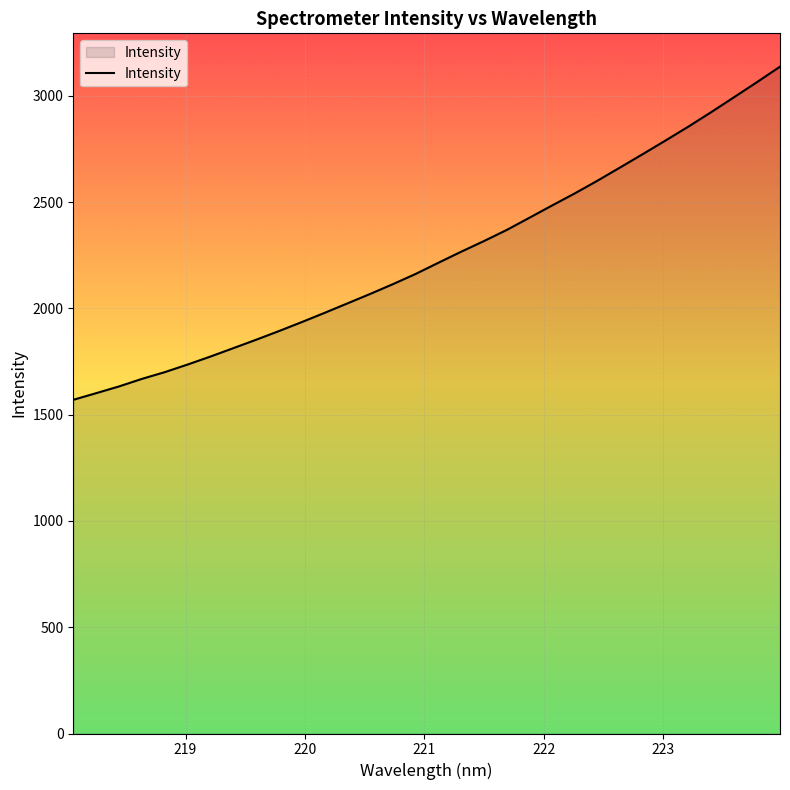

What is the greatest value displayed?

3137.4